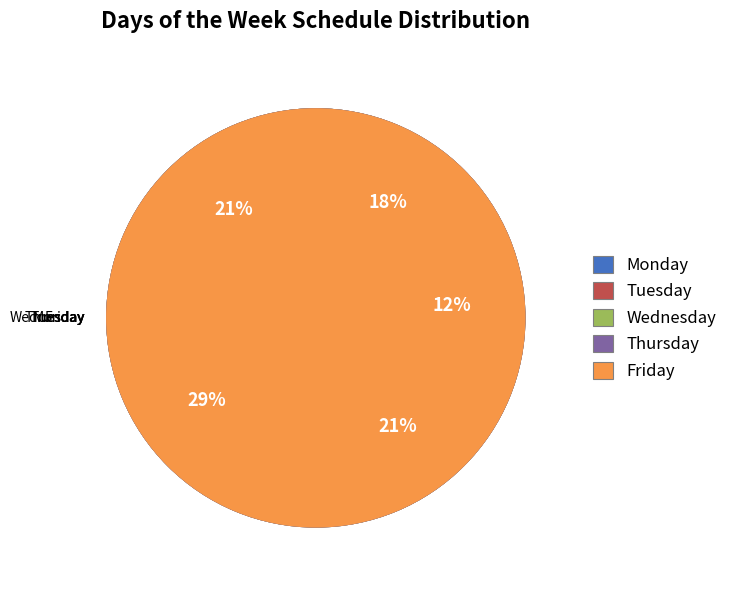

Which slice is the largest?

Tuesday